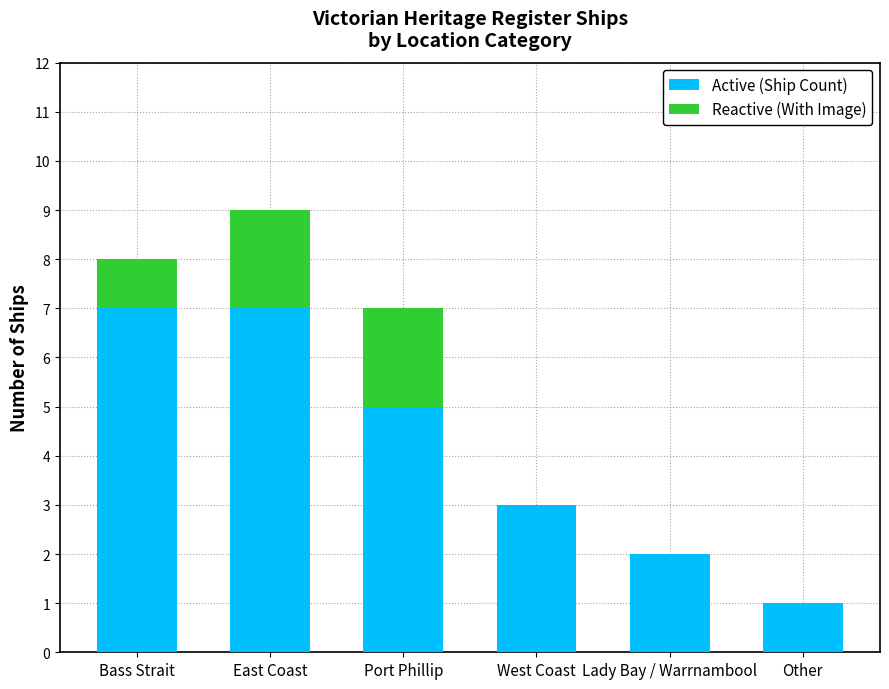

How many categories are shown in the chart?

6